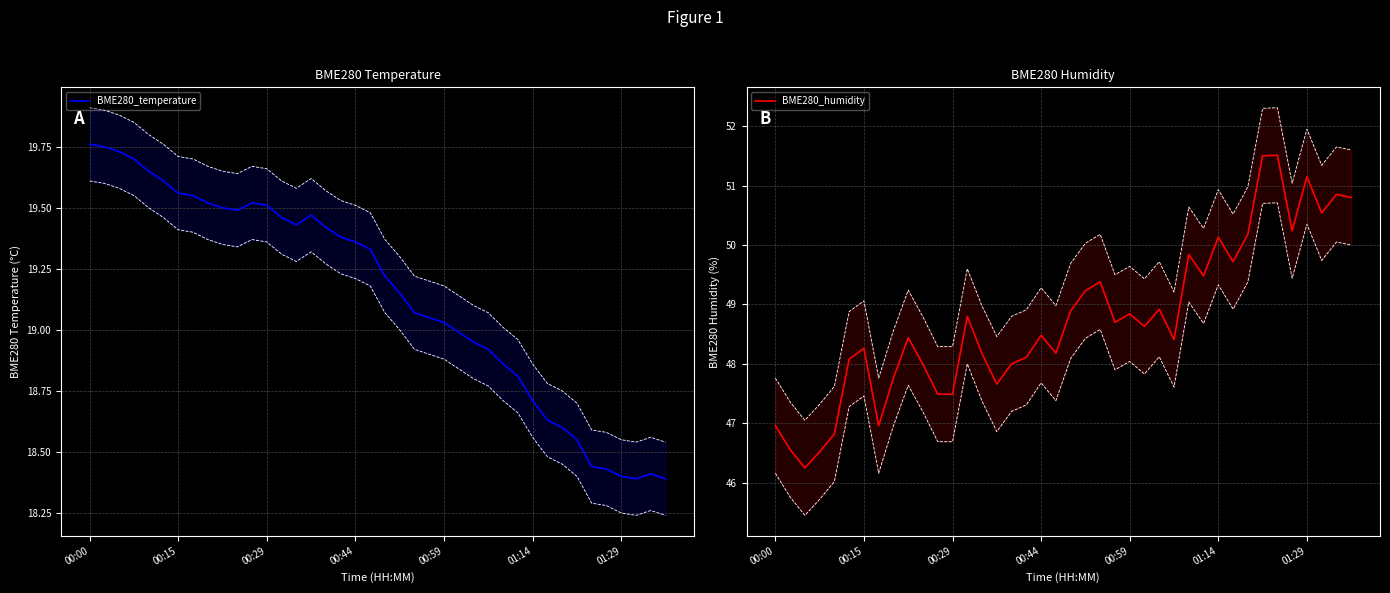

Is the value of BME280_temperature at 25 greater than the value of BME280_humidity at 10?

No